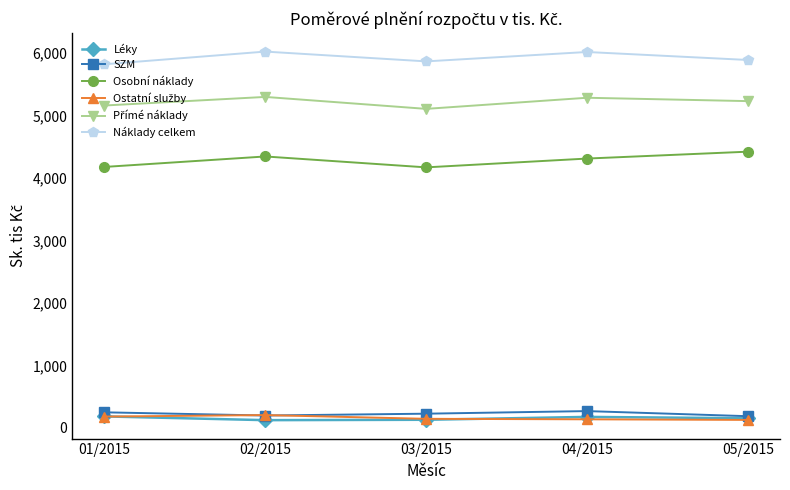

What is the label of the 4th point from the left?

04/2015